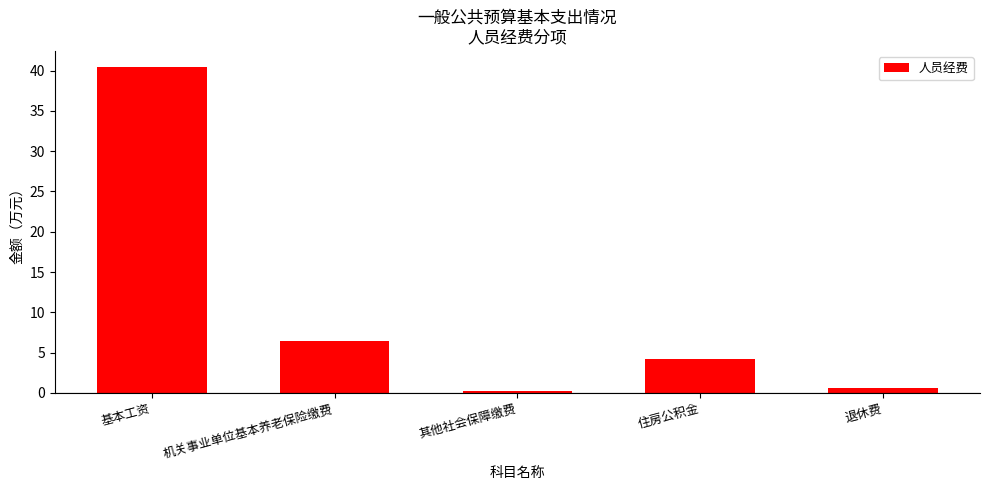

Which has a higher value, 机关事业单位基本养老保险缴费 or 退休费?

机关事业单位基本养老保险缴费